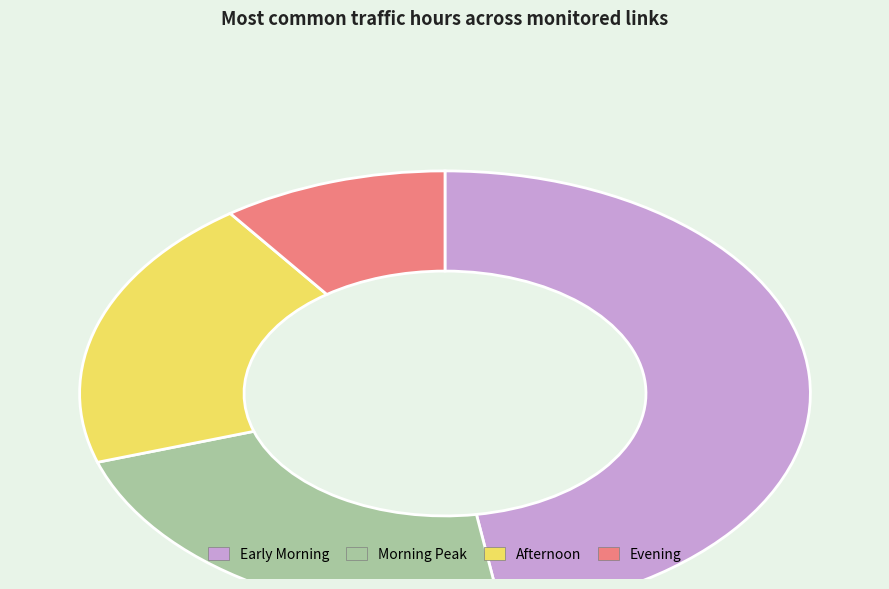

Count the number of slices in the pie.

4